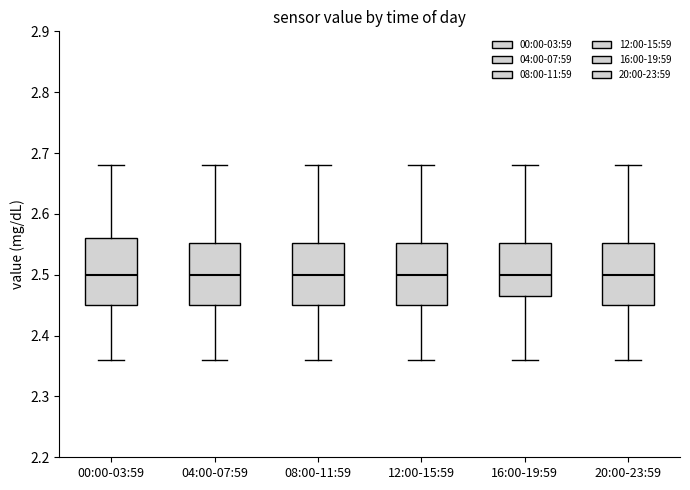

Where does the median line of the box for 20:00-23:59 sit on the y-axis? The values are not printed on the chart, so give them approximately, as read against the axis.

2.50